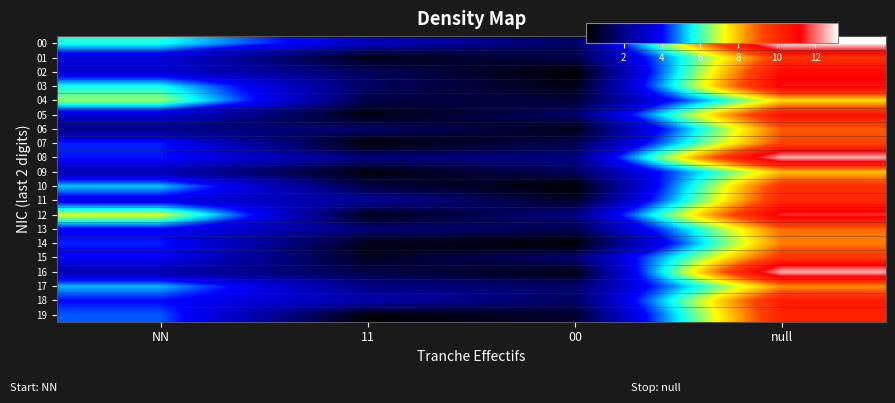

Reading left to right, extract all data points from this chart.

00: NN=5.7	11=2.9	00=1.5	null=13.2
01: NN=3.3	11=0.3	00=1.1	null=9.7
02: NN=3.2	11=1.4	00=0.0	null=10.9
03: NN=5.7	11=1.4	00=0.4	null=11.4
04: NN=6.6	11=1.0	00=0.9	null=7.6
05: NN=3.2	11=0.3	00=1.6	null=10.7
06: NN=1.9	11=1.6	00=0.4	null=9.0
07: NN=4.2	11=0.1	00=1.2	null=9.3
08: NN=4.1	11=1.9	00=1.9	null=12.6
09: NN=2.6	11=0.2	00=1.4	null=7.9
10: NN=5.2	11=1.0	00=0.1	null=9.8
11: NN=3.5	11=2.3	00=0.6	null=10.0
12: NN=7.1	11=0.4	00=1.9	null=11.6
13: NN=3.9	11=1.8	00=1.2	null=8.8
14: NN=4.2	11=0.4	00=0.1	null=8.7
15: NN=3.8	11=0.5	00=1.7	null=9.7
16: NN=2.6	11=1.1	00=0.3	null=12.6
17: NN=5.1	11=2.0	00=1.5	null=8.4
18: NN=4.0	11=2.6	00=1.4	null=10.5
19: NN=4.5	11=0.1	00=0.7	null=10.2